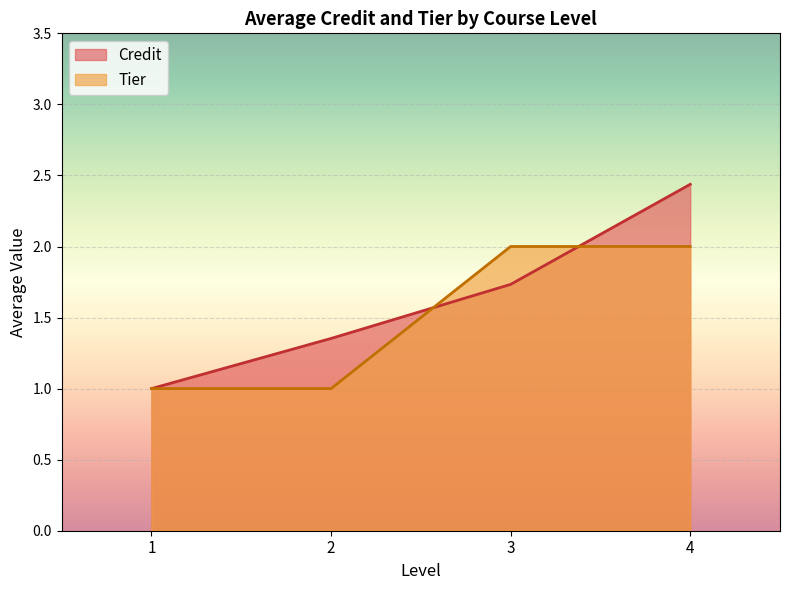

What is the approximate value at 3?

1.7